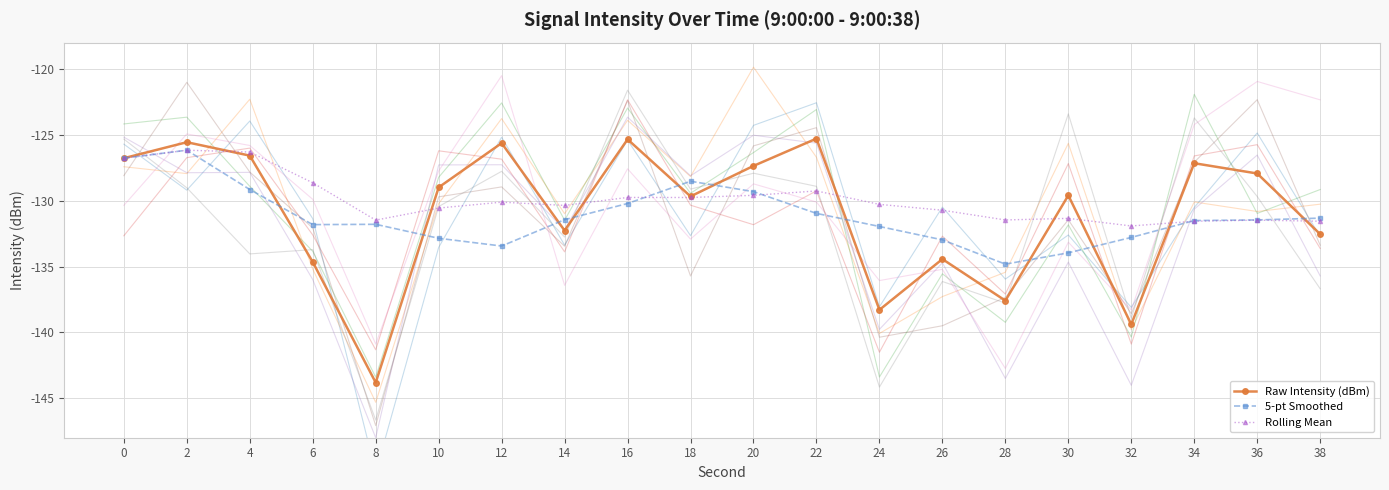

What are all the series names shown in the legend?

Raw Intensity (dBm), 5-pt Smoothed, Rolling Mean